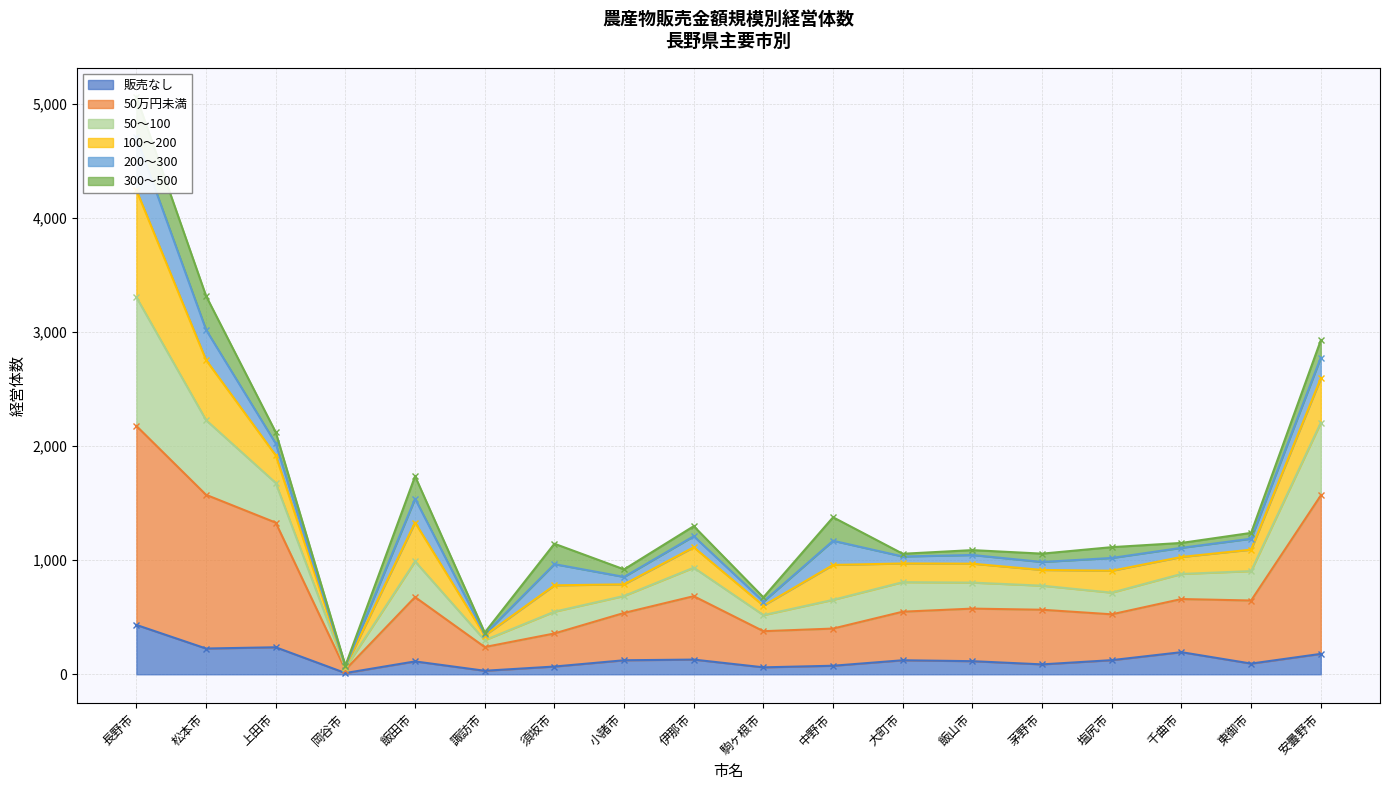

Count the number of categories in the chart.

18